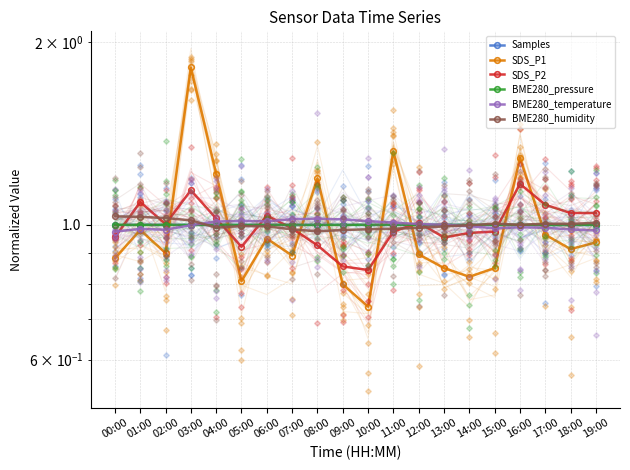

What is the total value across all series at 08:00?

6.1